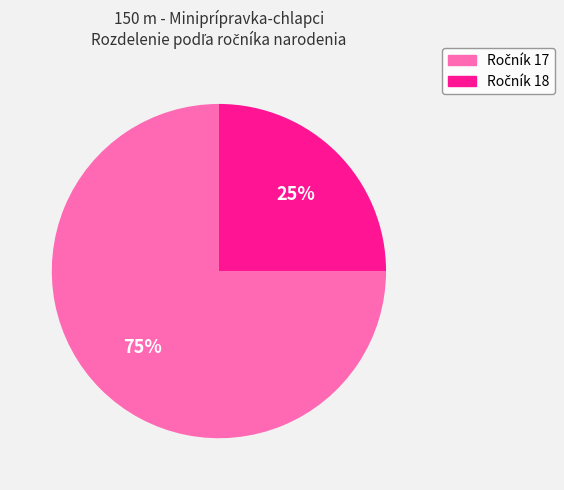

To the nearest percent, what is the average slice percentage?

50%